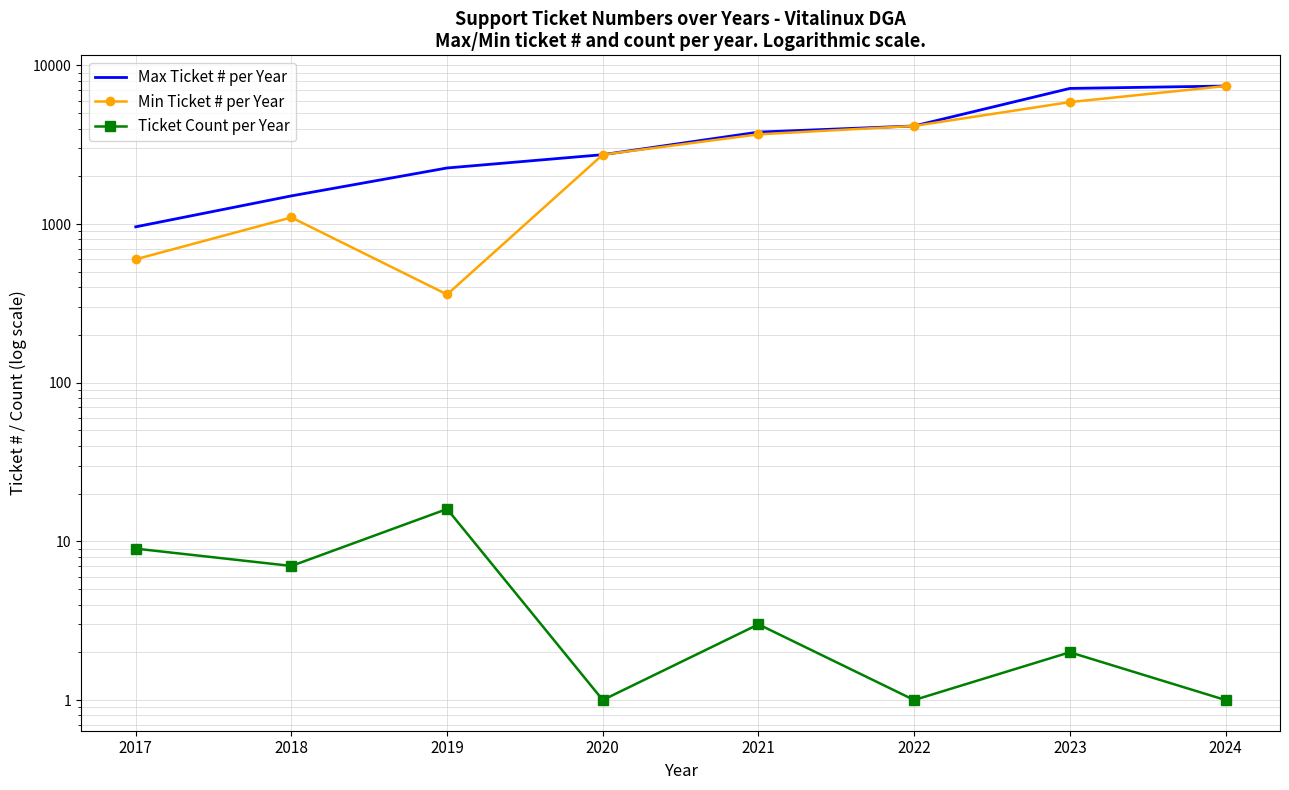

How many lines are shown in the chart?

3